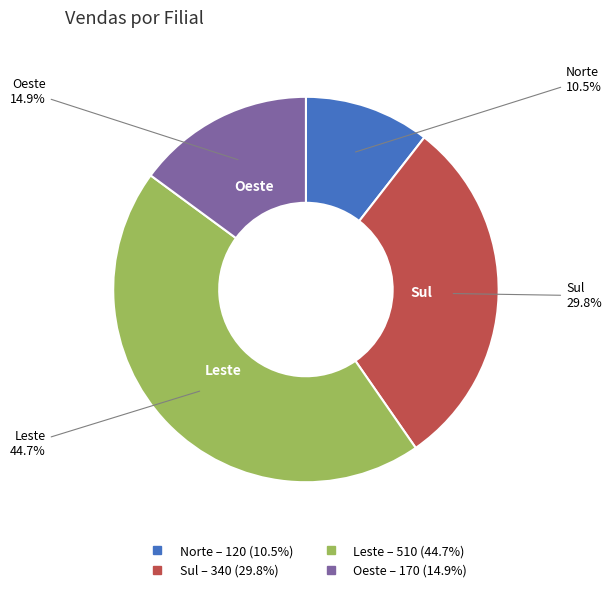

To the nearest percent, what is the difference between the largest and smallest slice percentages?

34%